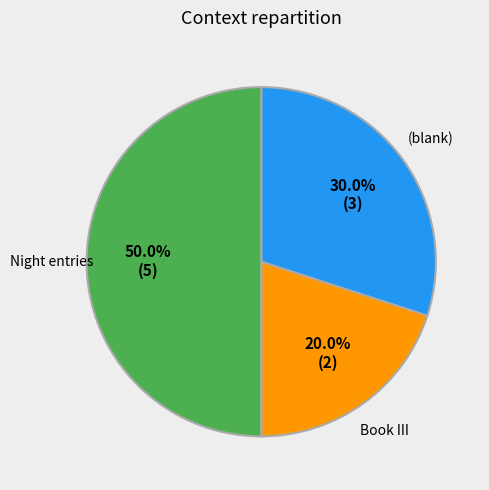

What is the largest slice in the pie chart?

Night entries